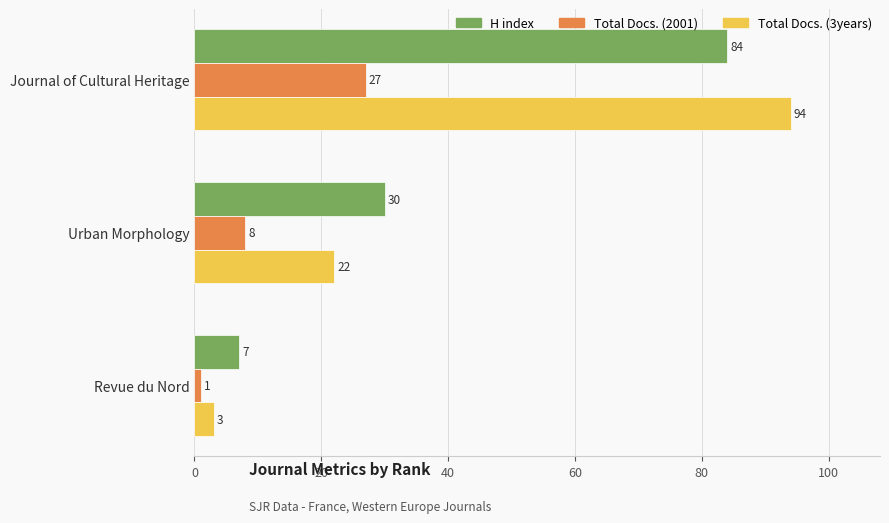

Which series has the largest range (max minus min)?

Total Docs. (3years)